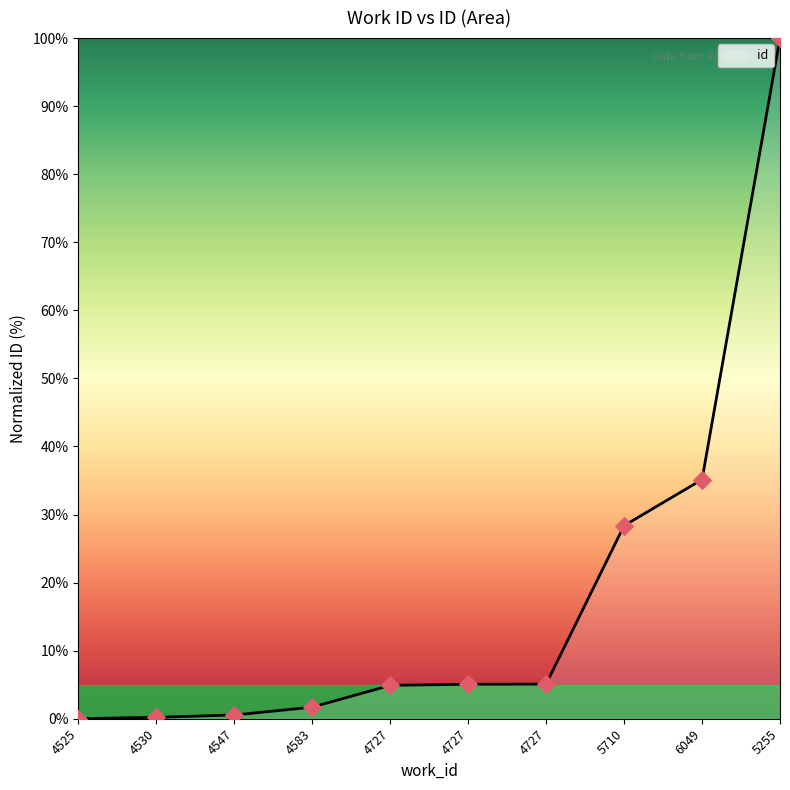

Which has a higher value, 4547 or 4727?

4727